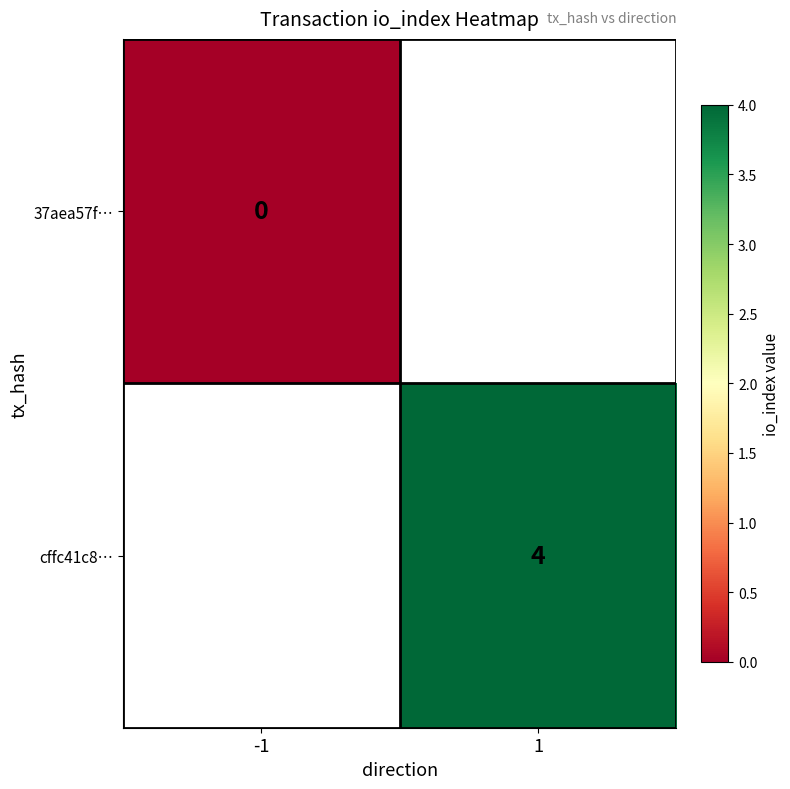

Is the value of cffc41c8… at 1 greater than the value of 37aea57f… at -1?

Yes